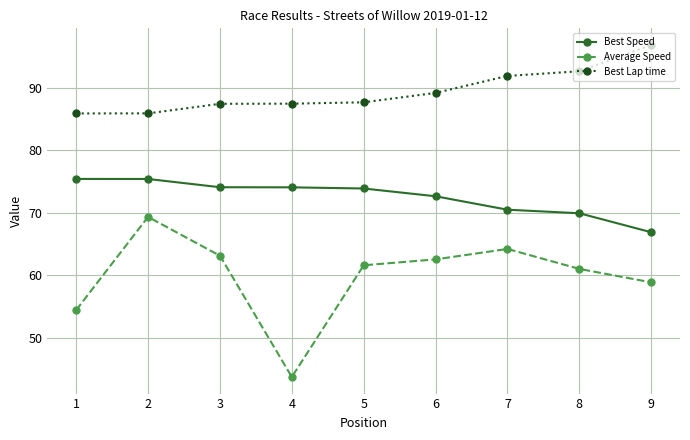

True or false: Best Speed and Best Lap time intersect in this chart.

False